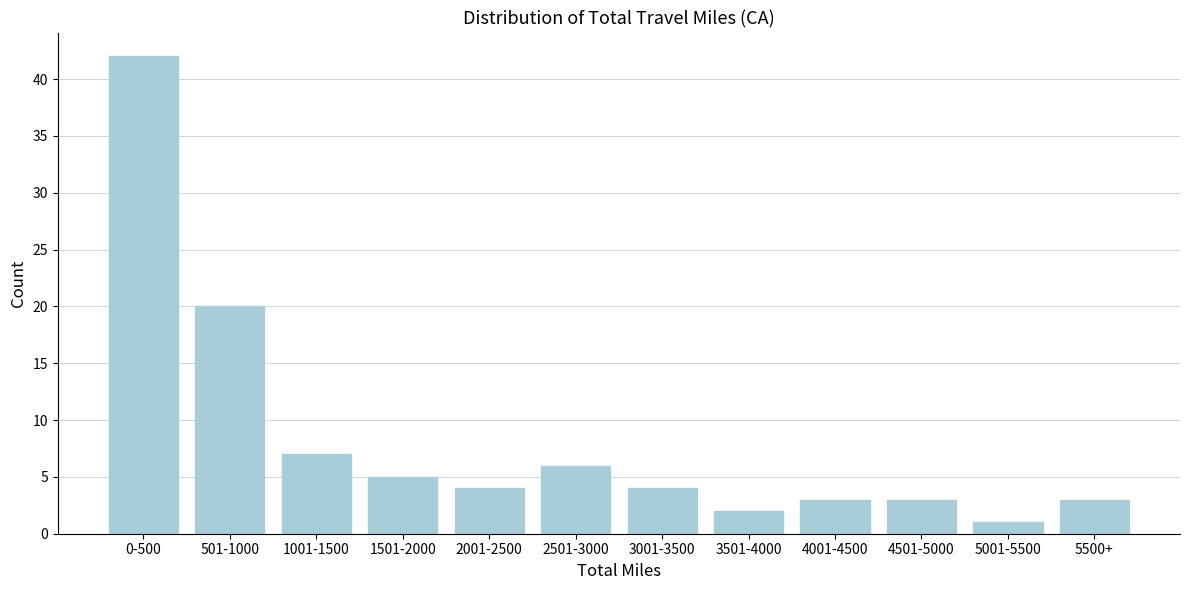

Reading left to right, list all the values displayed in this chart.

42	20	7	5	4	6	4	2	3	3	1	3